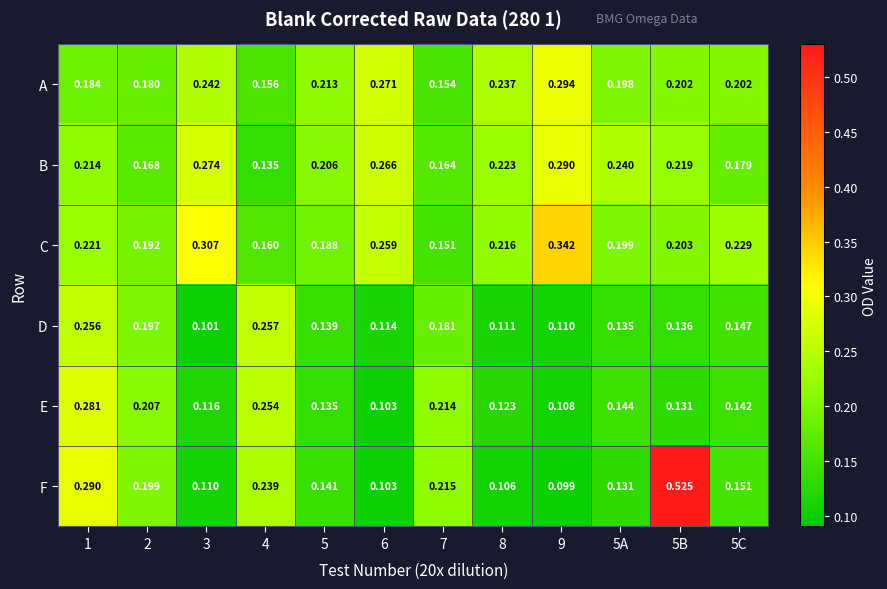

Between 4 and 5C, which series saw the biggest shift?

E